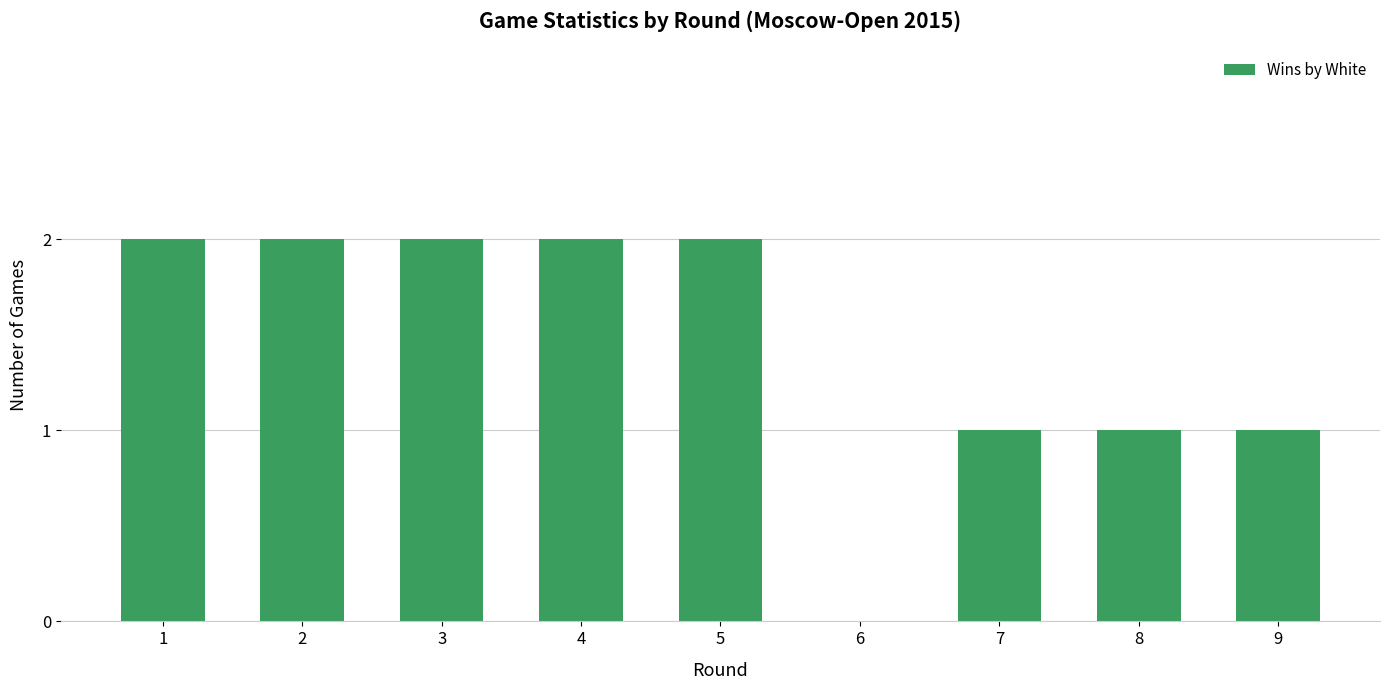

What is the ratio of the value at 1 to the value at 9?

2.0